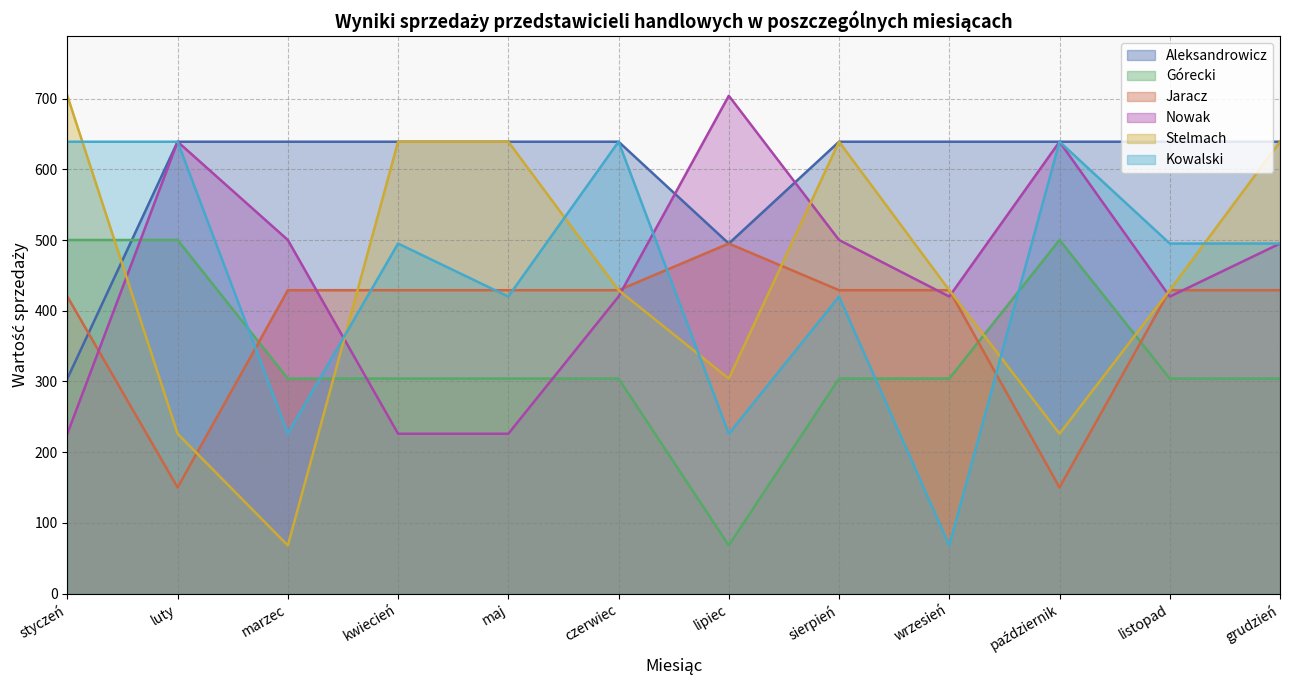

What are all the series names shown in the legend?

Aleksandrowicz, Górecki, Jaracz, Nowak, Stelmach, Kowalski